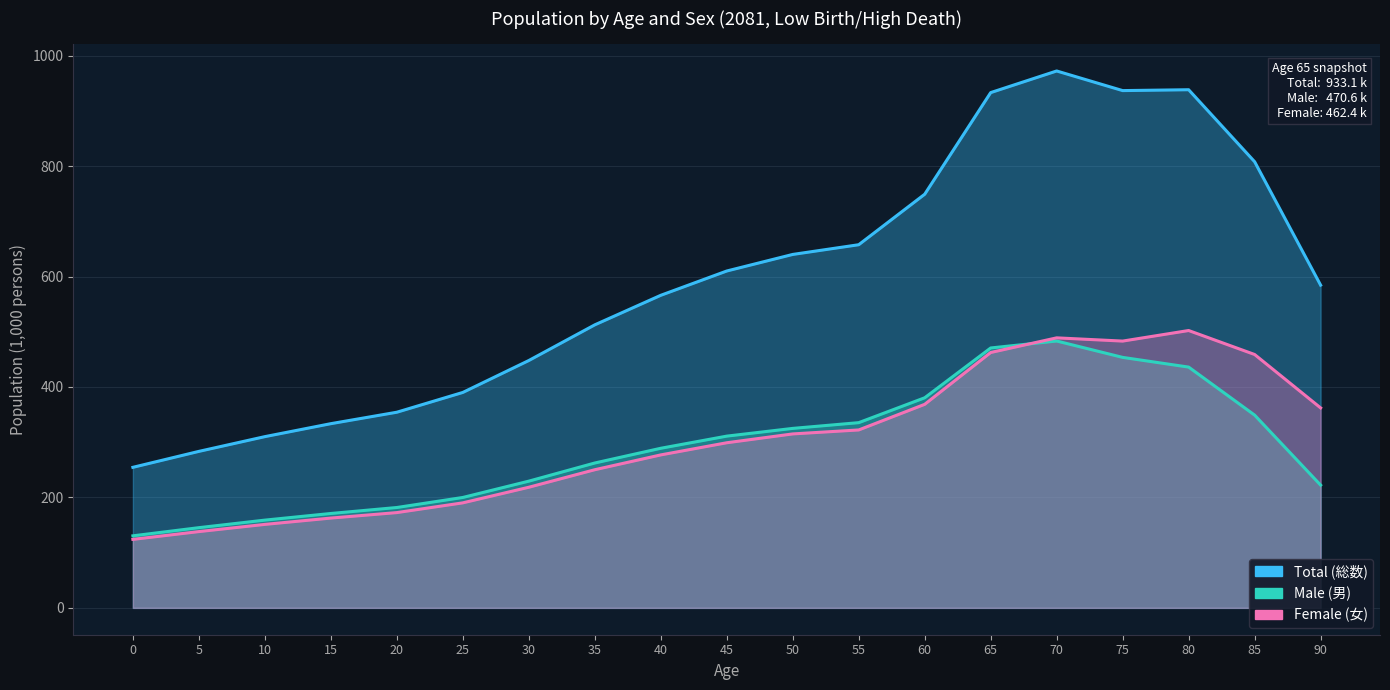

Reading right to left, transcribe all the data shown in this chart.

Total (総数): 90=584.4	85=807.9	80=938.2	75=936.7	70=972.2	65=933.1	60=749.0	55=657.6	50=640.0	45=610.0	40=566.0	35=512.5	30=447.9	25=390.1	20=354.3	15=333.6	10=310.1	5=283.4	0=254.5
Male (男): 90=222.3	85=349.1	80=436.0	75=453.6	70=483.2	65=470.6	60=380.4	55=335.4	50=325.0	45=311.0	40=289.0	35=262.3	30=229.5	25=199.9	20=181.7	15=170.9	10=158.9	5=145.2	0=130.5
Female (女): 90=362.1	85=458.8	80=502.2	75=483.1	70=489.0	65=462.4	60=368.6	55=322.2	50=315.0	45=299.0	40=277.0	35=250.2	30=218.4	25=190.2	20=172.5	15=162.6	10=151.2	5=138.1	0=124.0